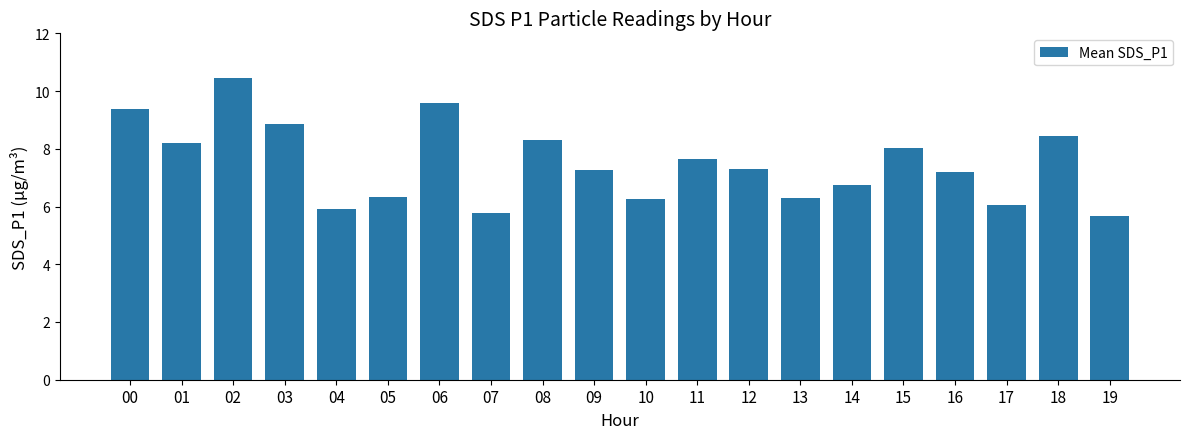

Which has a higher value, 14 or 16?

16